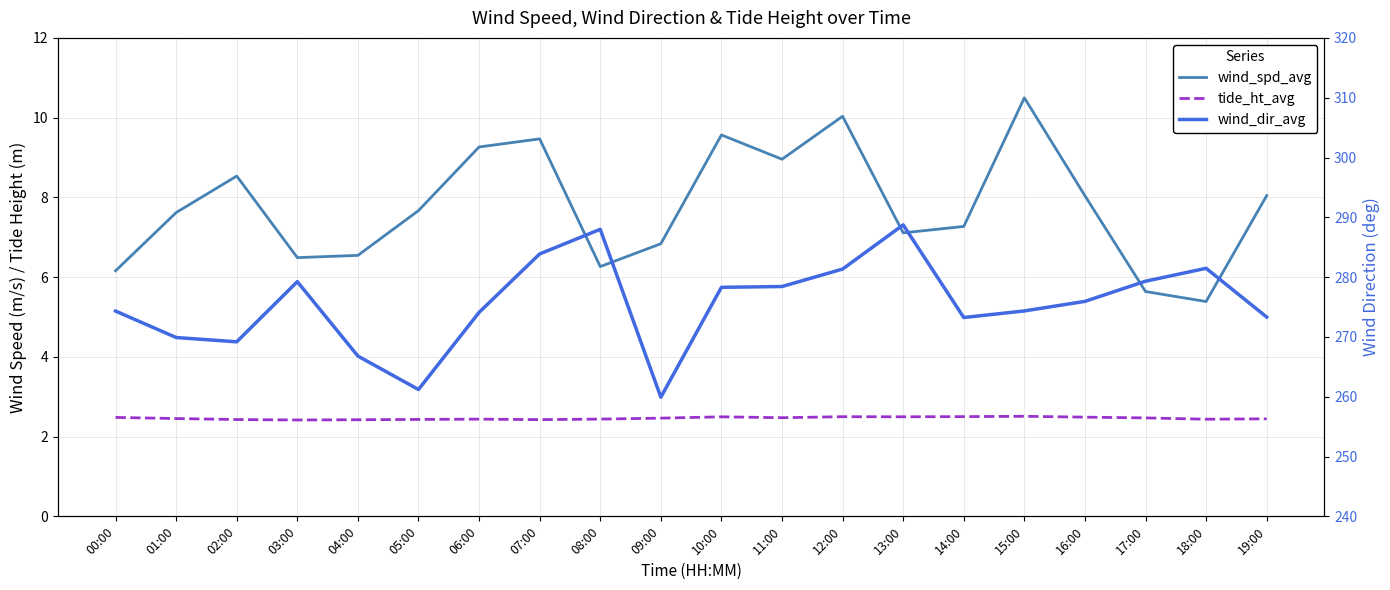

True or false: wind_dir_avg and wind_spd_avg intersect in this chart.

False